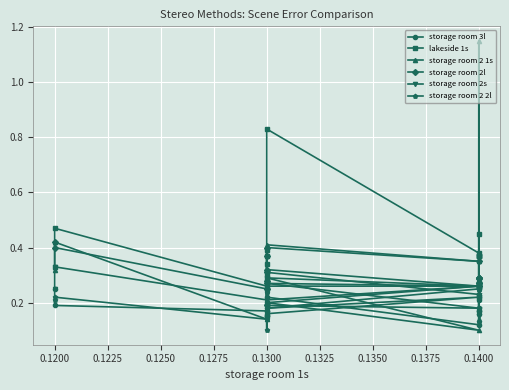

Which series has the largest total across all categories?

lakeside 1s